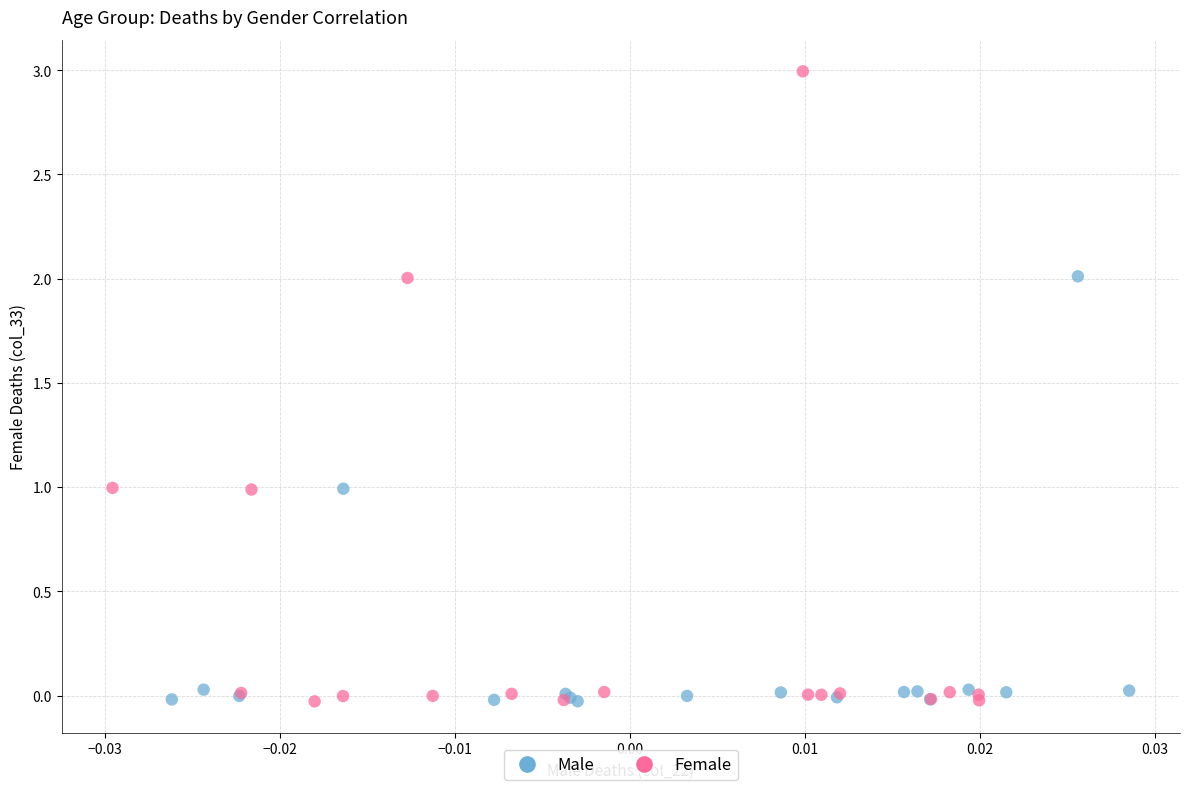

Which series has the widest spread of Y values?

Female